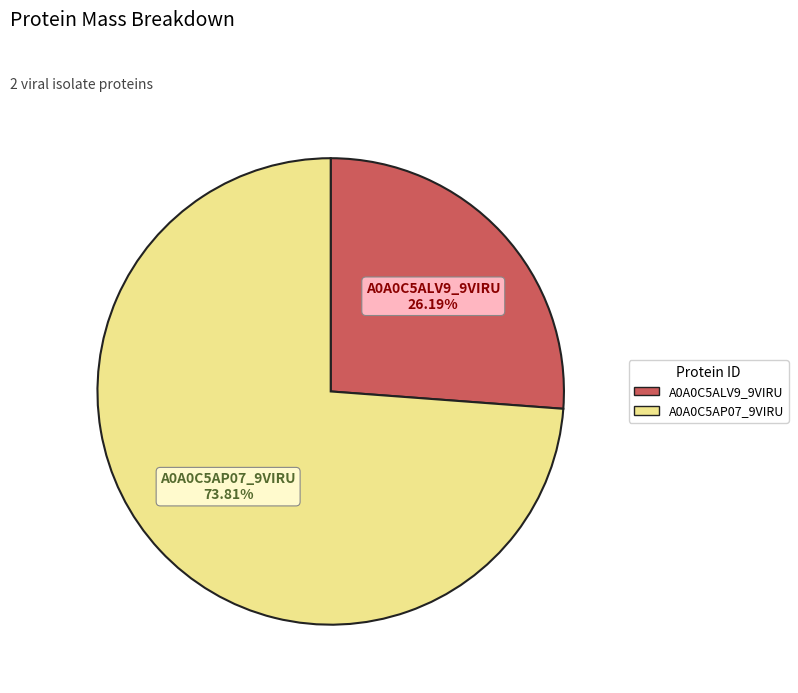

Between A0A0C5AP07_9VIRU and A0A0C5ALV9_9VIRU, which is larger?

A0A0C5AP07_9VIRU